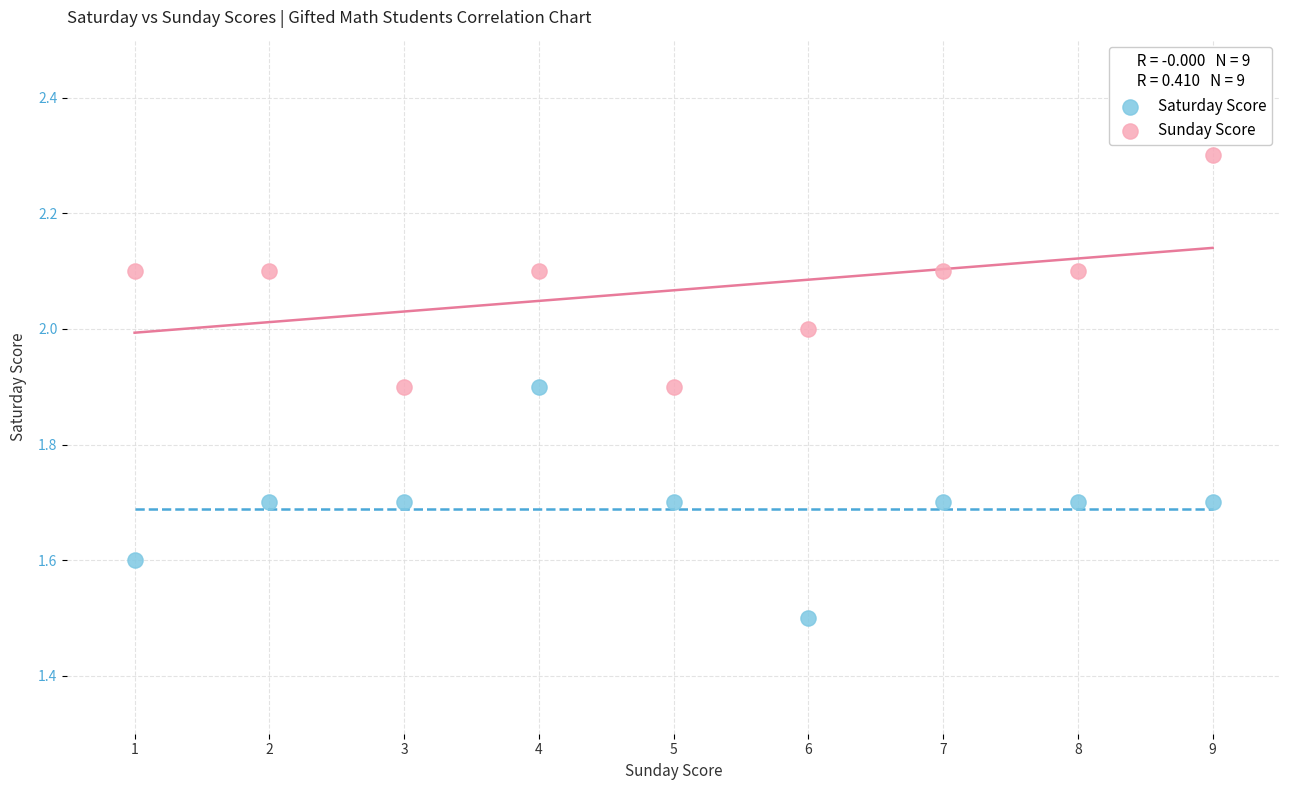

Which series contains the highest Y value?

Sunday Score